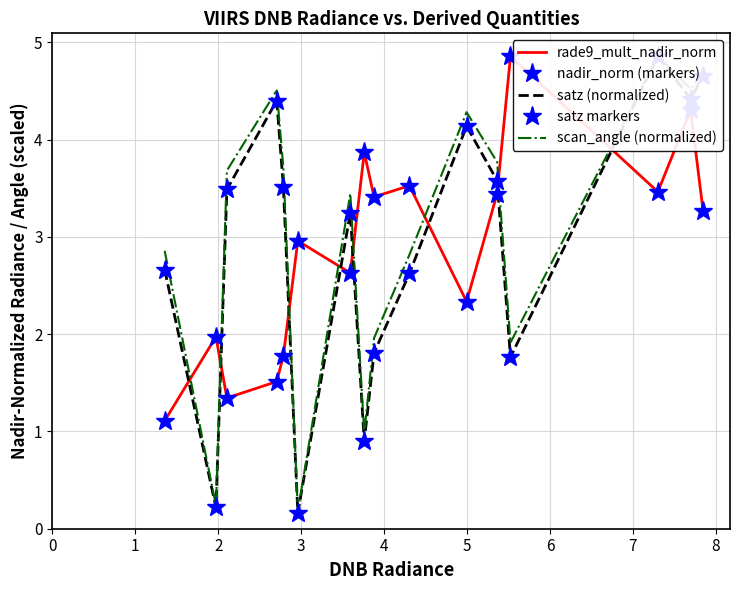

Which series has the widest spread of values?

satz (normalized)